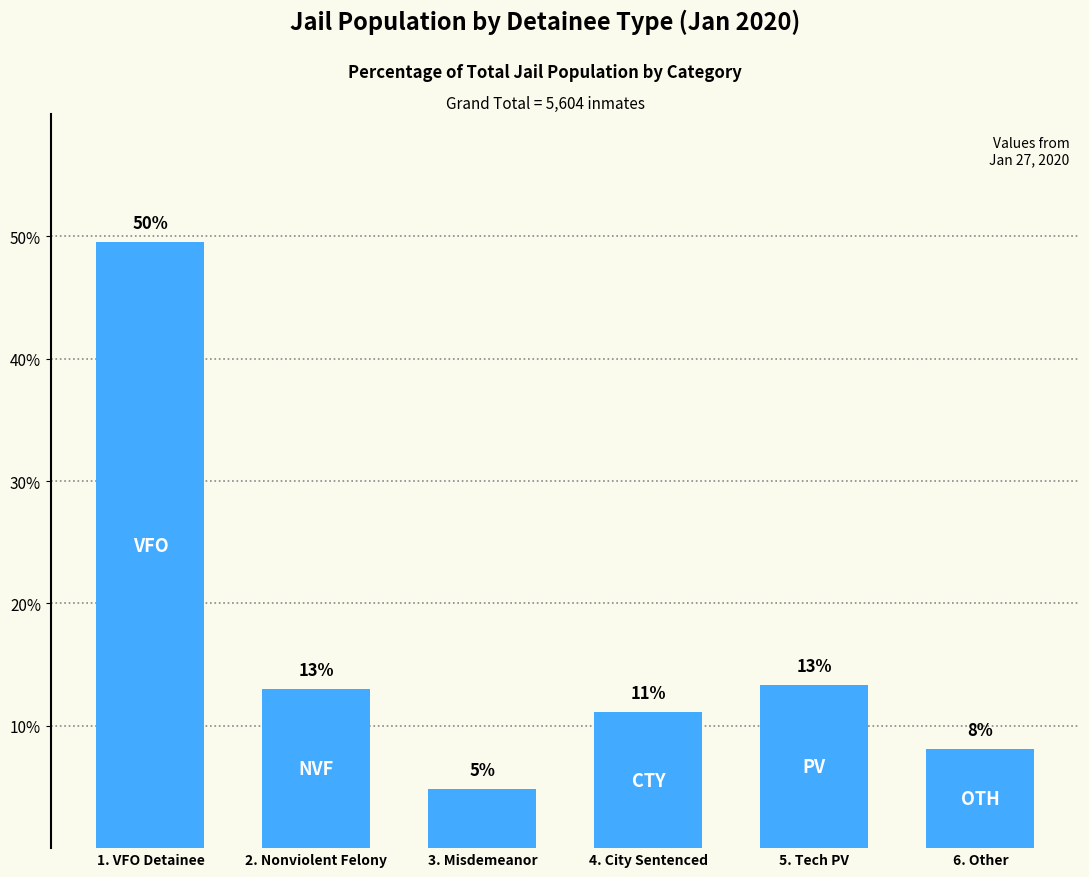

Does the chart contain stacked bars?

No